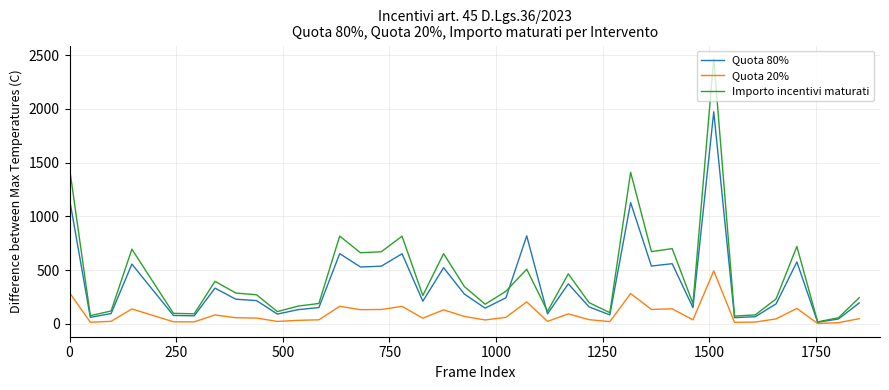

What is the highest value of the Importo incentivi maturati series?

2466.0